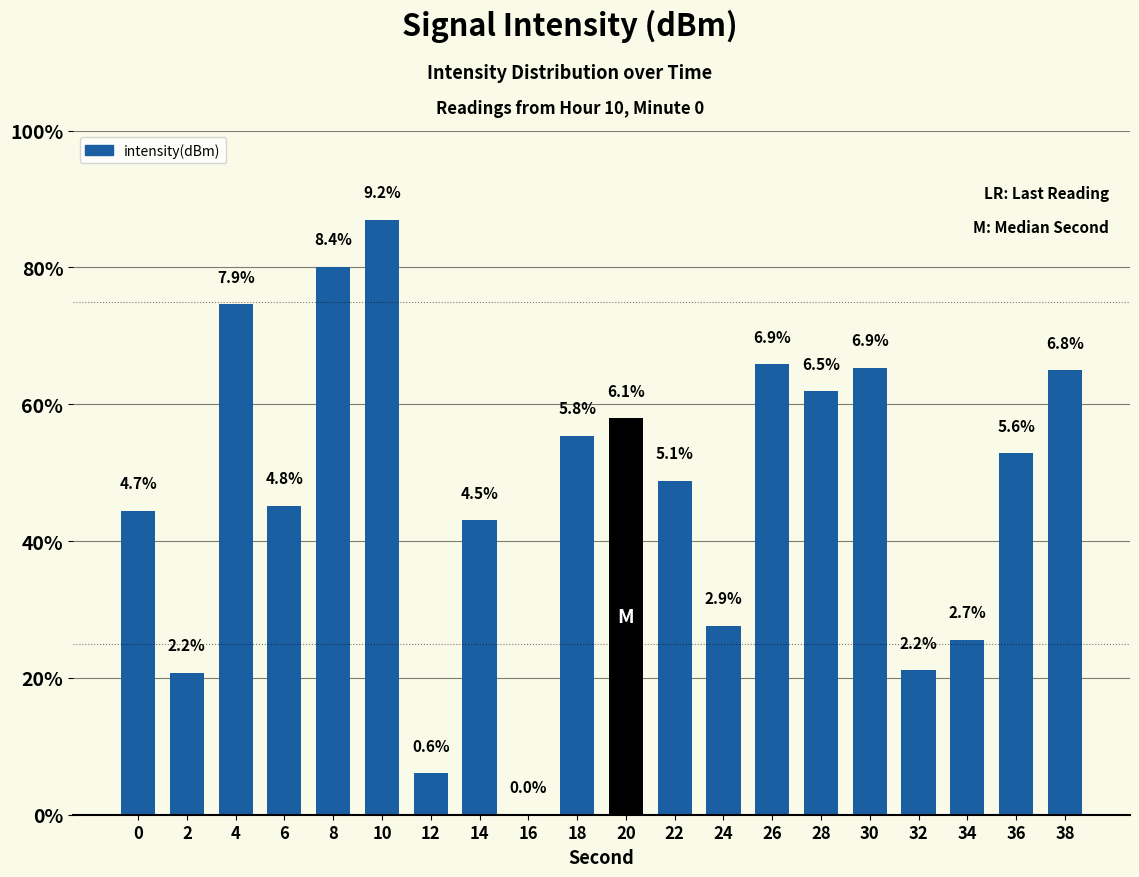

Approximately how many times larger is the value at 10 compared to 30?

1.3